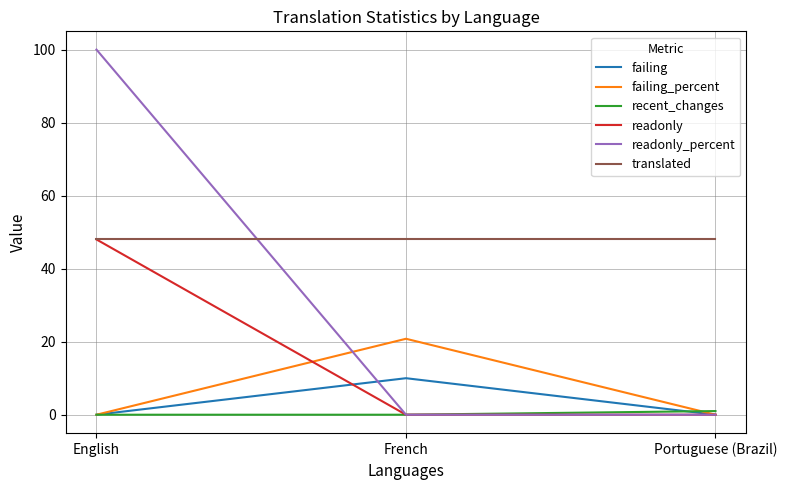

What is the total value across all series at French?

78.8